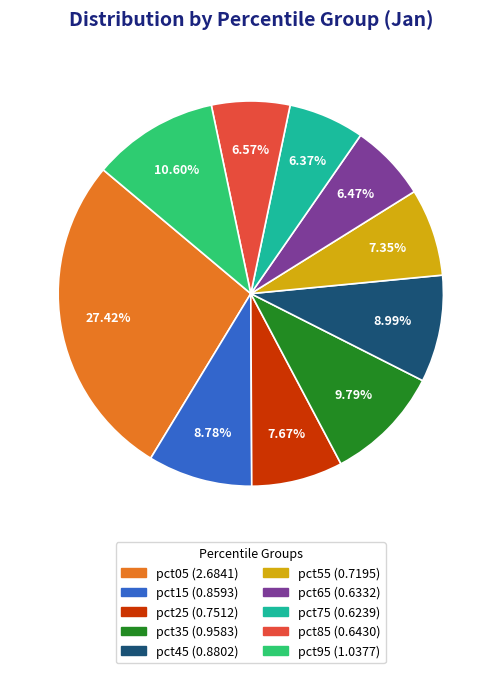

What percentage is the pct75 slice, to the nearest percent?

6%